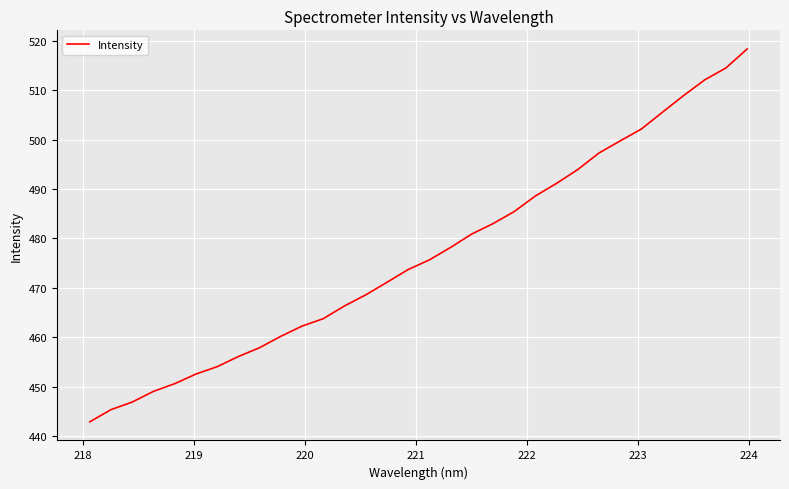

What is the minimum value shown in the chart?

442.9